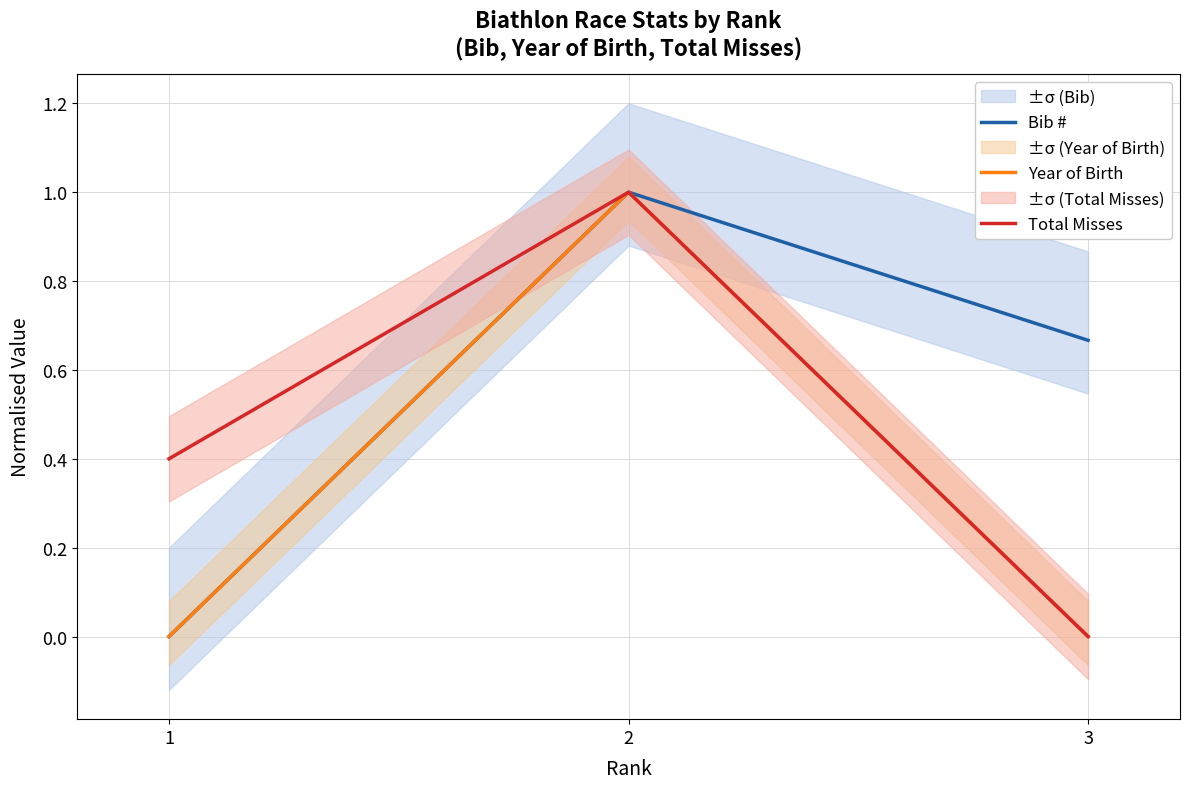

Is it true that Total Misses equals 0.7 at 1?

False